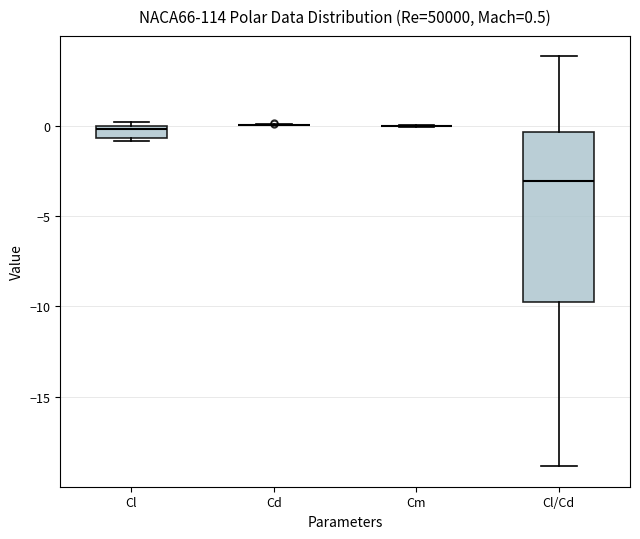

Comparing the boxes themselves (not the whiskers), which one is the tallest?

Cl/Cd